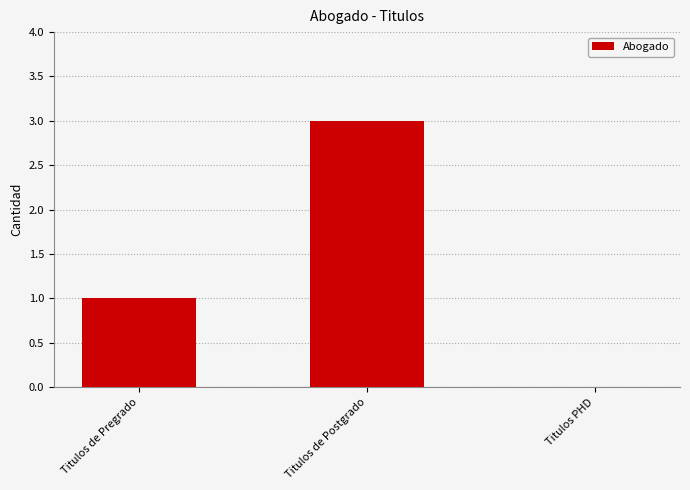

The chart shows a value of 2 at Titulos de Pregrado. True or false?

False